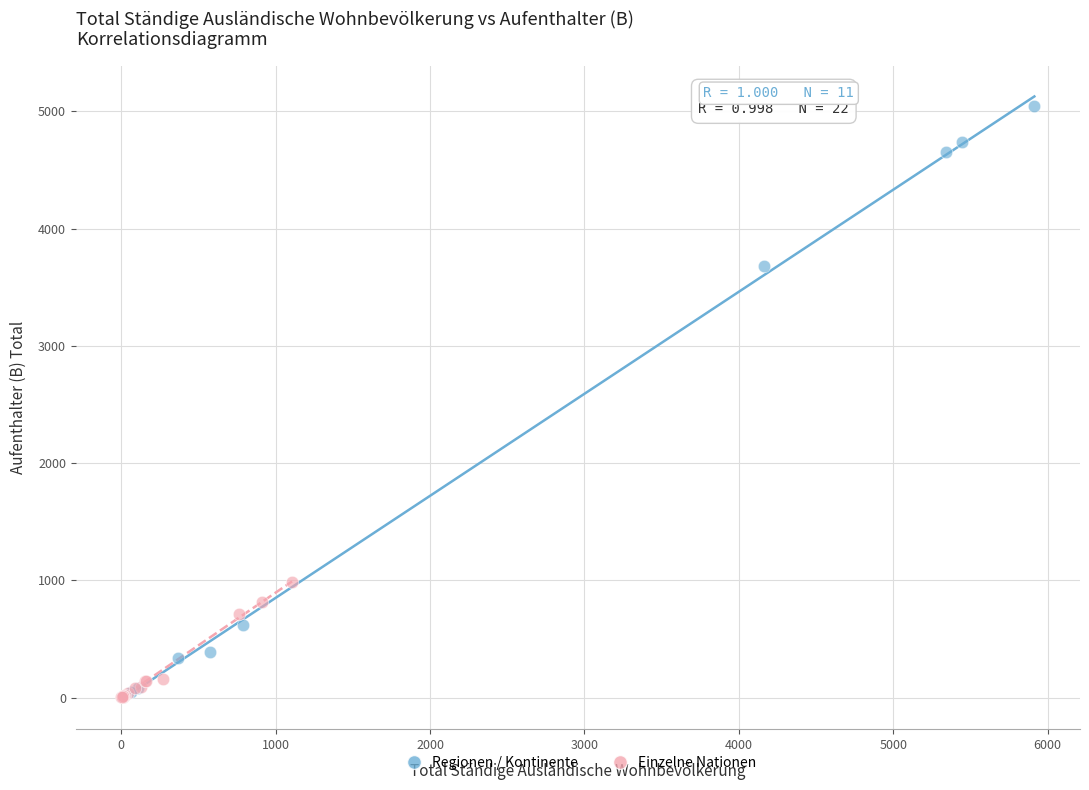

Which series reaches the maximum Y coordinate?

Regionen / Kontinente